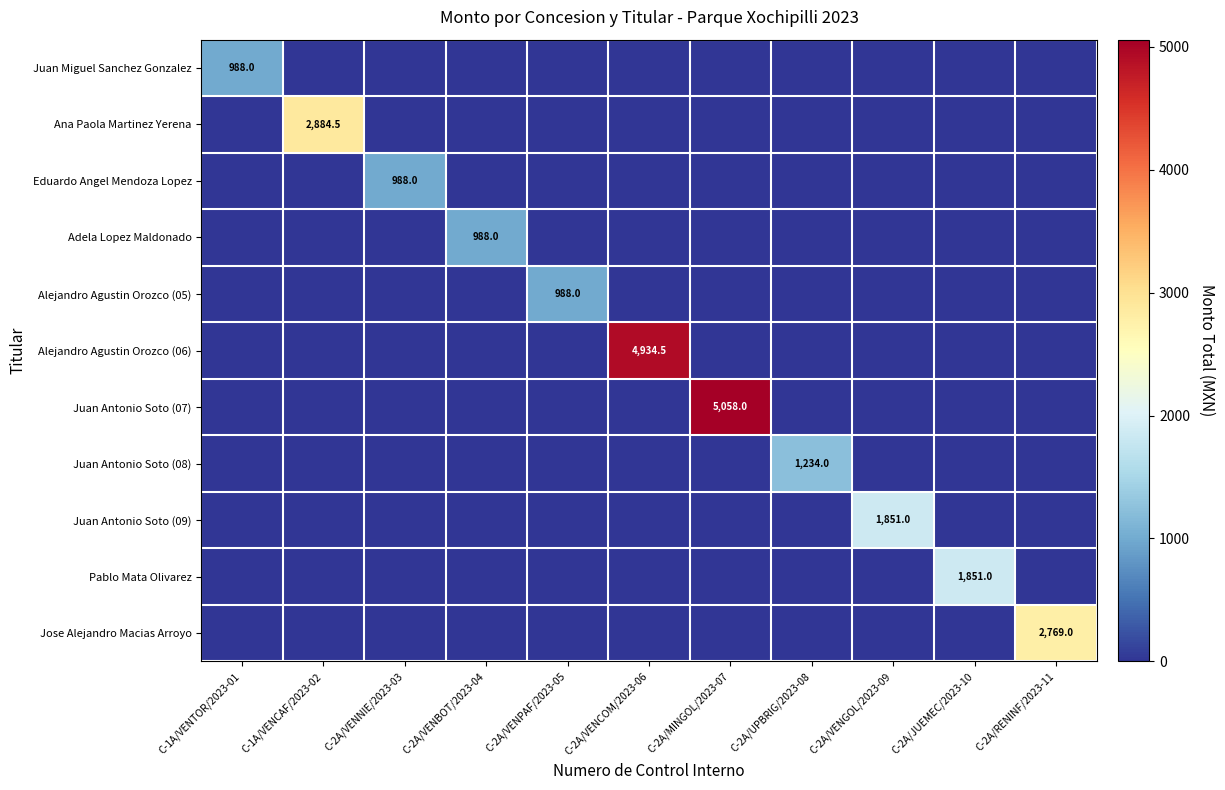

Which label corresponds to the largest value in the chart?

C-2A/MINGOL/2023-07